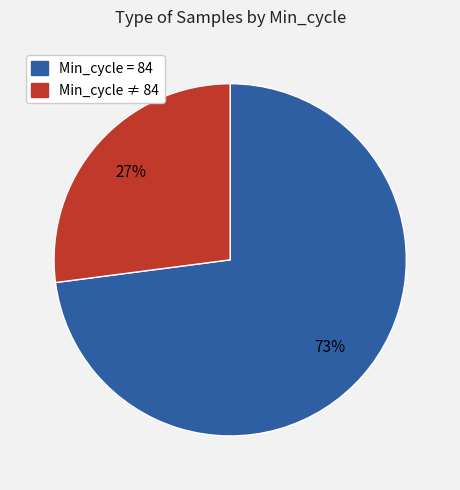

Is there any slice that represents more than half of the pie?

Yes